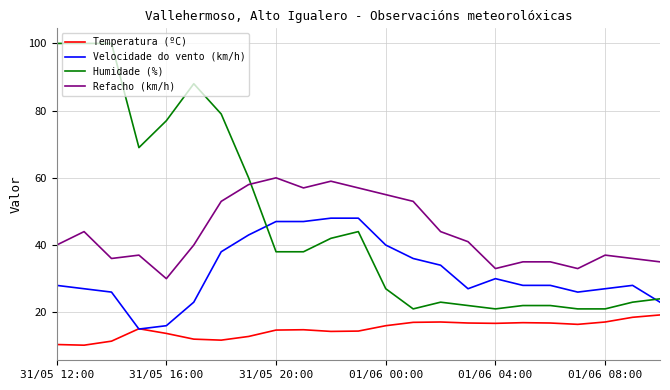

What is the smallest value displayed?

10.2